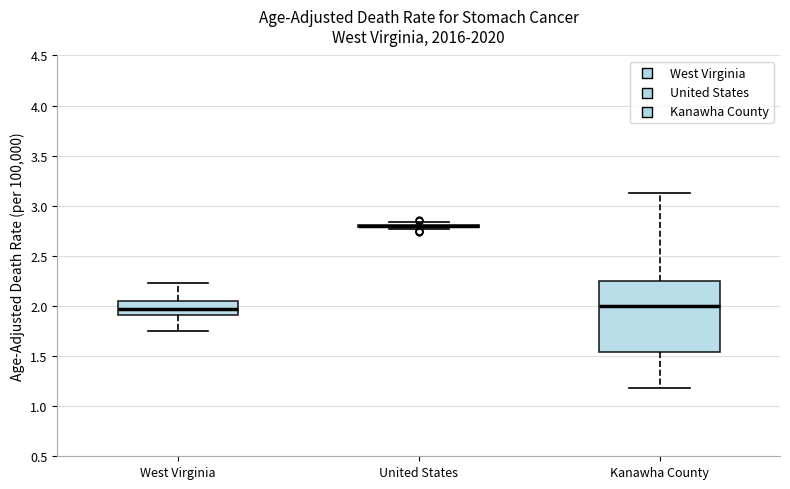

Where does the median line of the box for Kanawha County sit on the y-axis? The values are not printed on the chart, so give them approximately, as read against the axis.

2.00